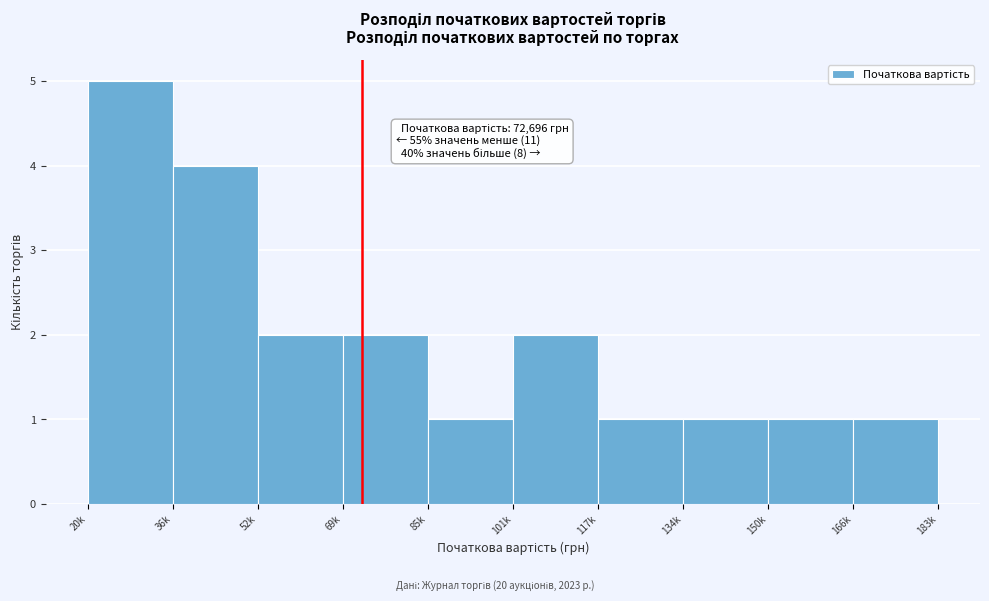

Reading left to right, list all the values displayed in this chart.

20k=5	36k=4	52k=2	69k=2	85k=1	101k=2	117k=1	134k=1	150k=1	166k=1